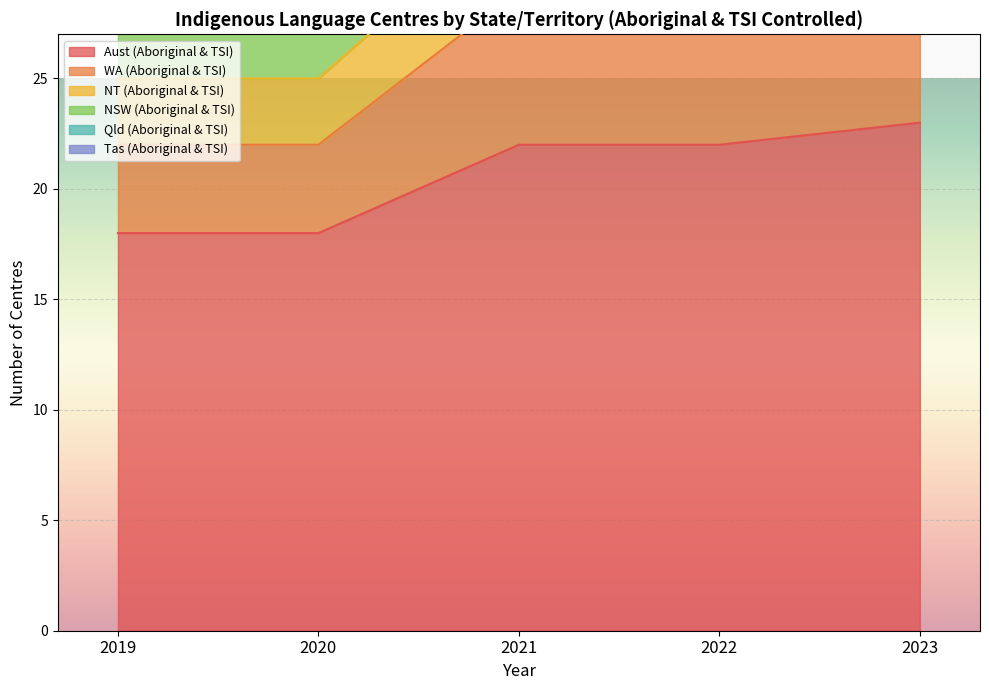

The value of NT (Aboriginal & TSI) at 2021 is 50. True or false?

False